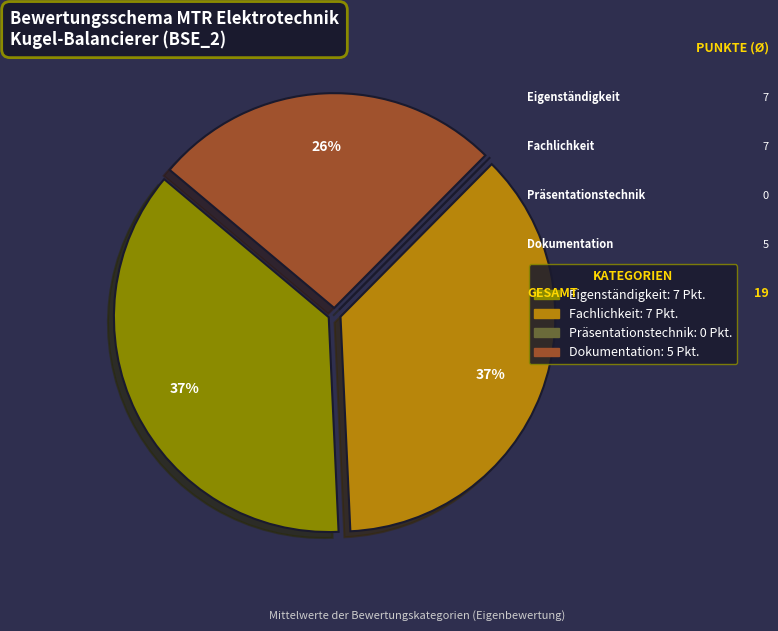

To the nearest percent, what percentage of the pie is Fachlichkeit?

37%